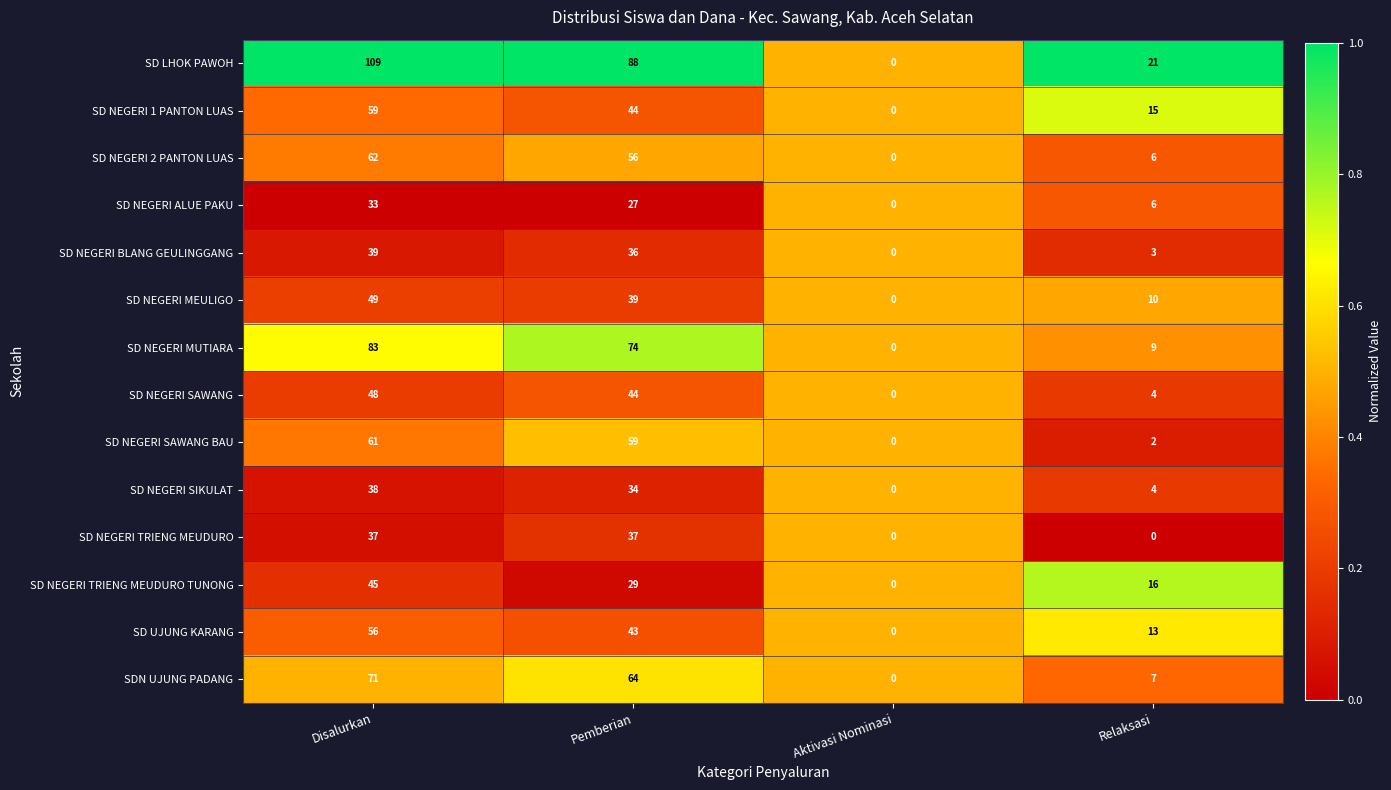

What is the sum of the SD NEGERI MEULIGO values at Relaksasi and Aktivasi Nominasi?

10